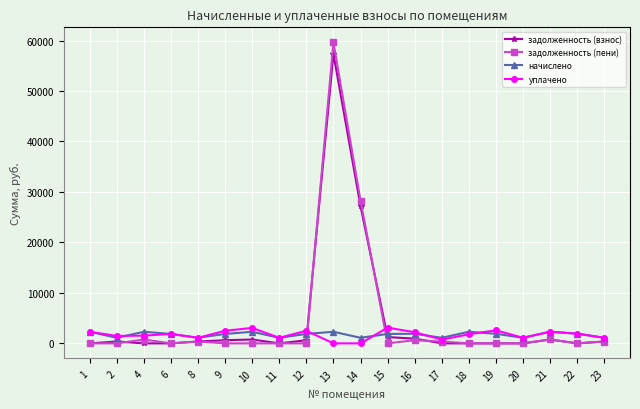

What is the difference between the maximum and minimum values in the задолженность (пени) series?

59634.7